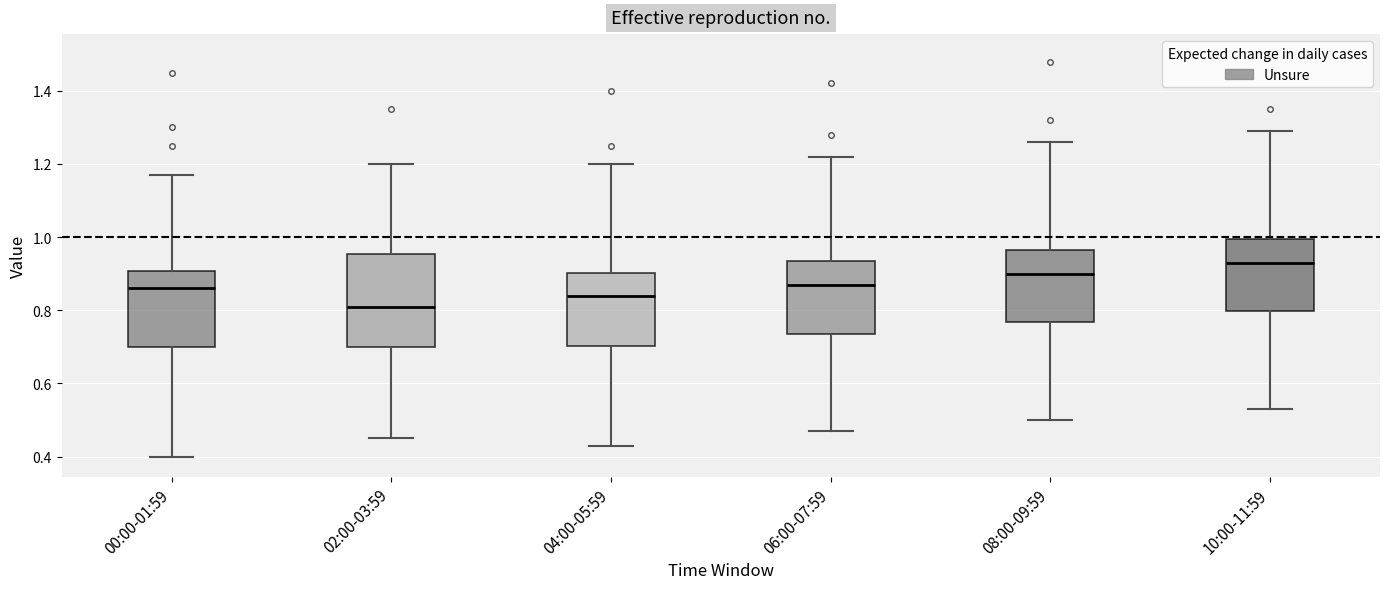

Reading left to right, read every box against the y-axis: the position of its median line, the range the box covers, and the ends of its whiskers. The values are not printed on the chart, so give them approximately, as read against the axis.

00:00-01:59: median 0.86, box 0.70 to 0.90, whiskers 0.40 to 1.18
02:00-03:59: median 0.82, box 0.70 to 0.96, whiskers 0.46 to 1.20
04:00-05:59: median 0.84, box 0.70 to 0.90, whiskers 0.44 to 1.20
06:00-07:59: median 0.88, box 0.74 to 0.94, whiskers 0.48 to 1.22
08:00-09:59: median 0.90, box 0.76 to 0.96, whiskers 0.50 to 1.26
10:00-11:59: median 0.94, box 0.80 to 1.00, whiskers 0.54 to 1.30